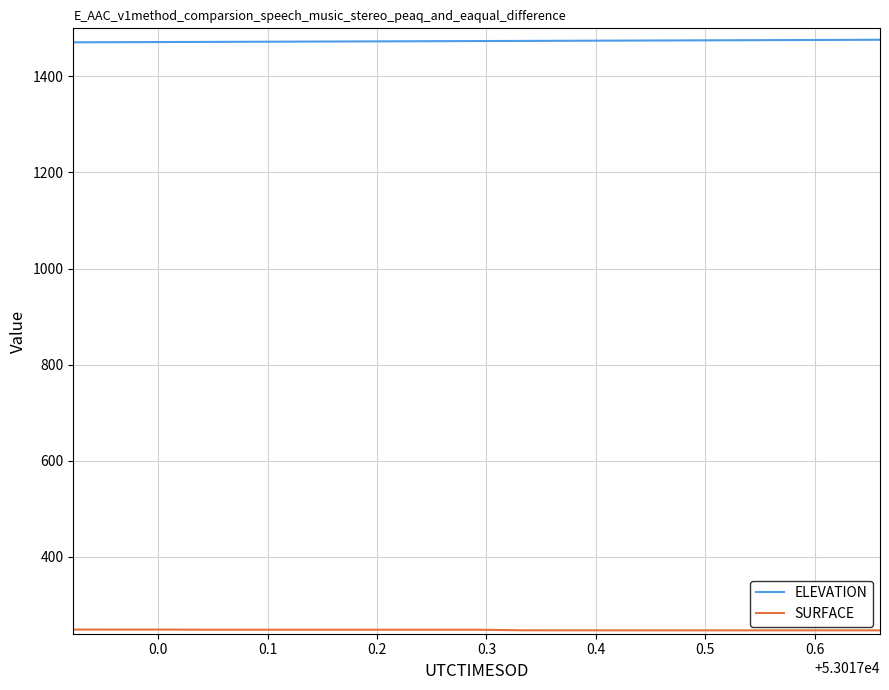

What is the sum of all ELEVATION values?

27997.1